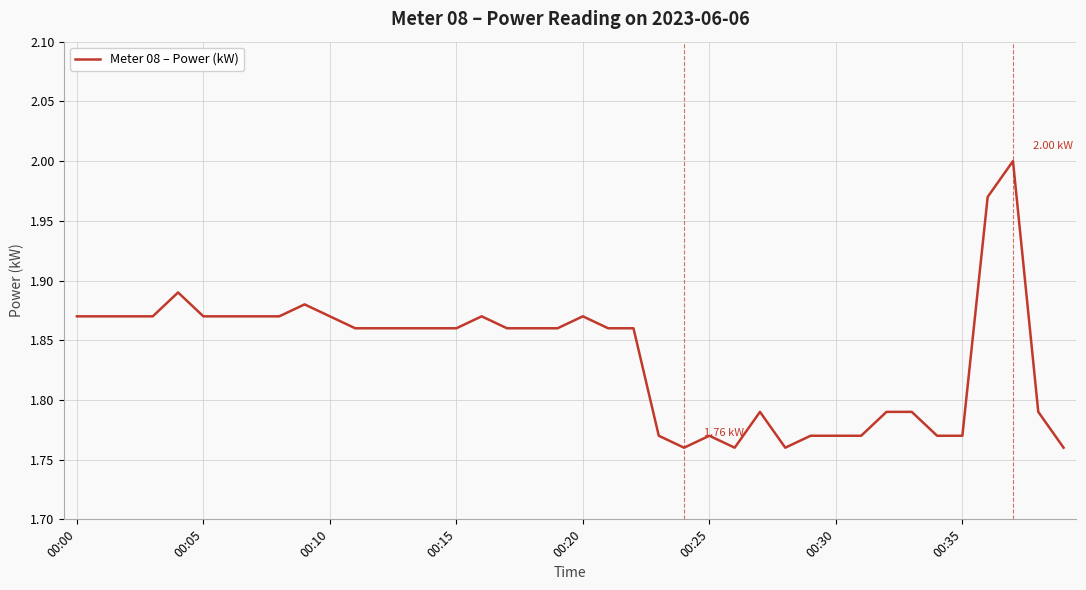

Does the chart have visible grid lines?

Yes